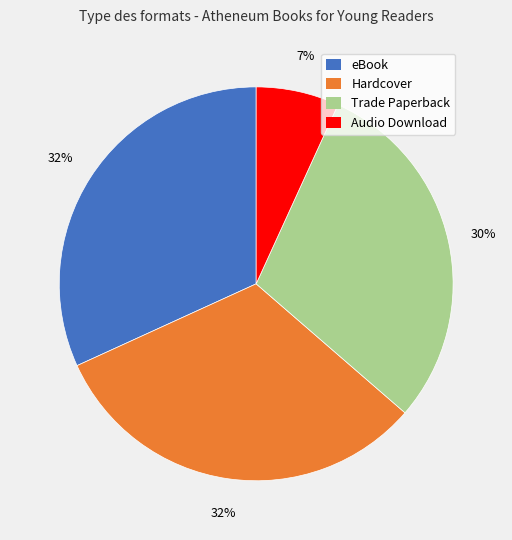

To the nearest percent, what is the difference between the Hardcover and Audio Download slice percentages?

25%